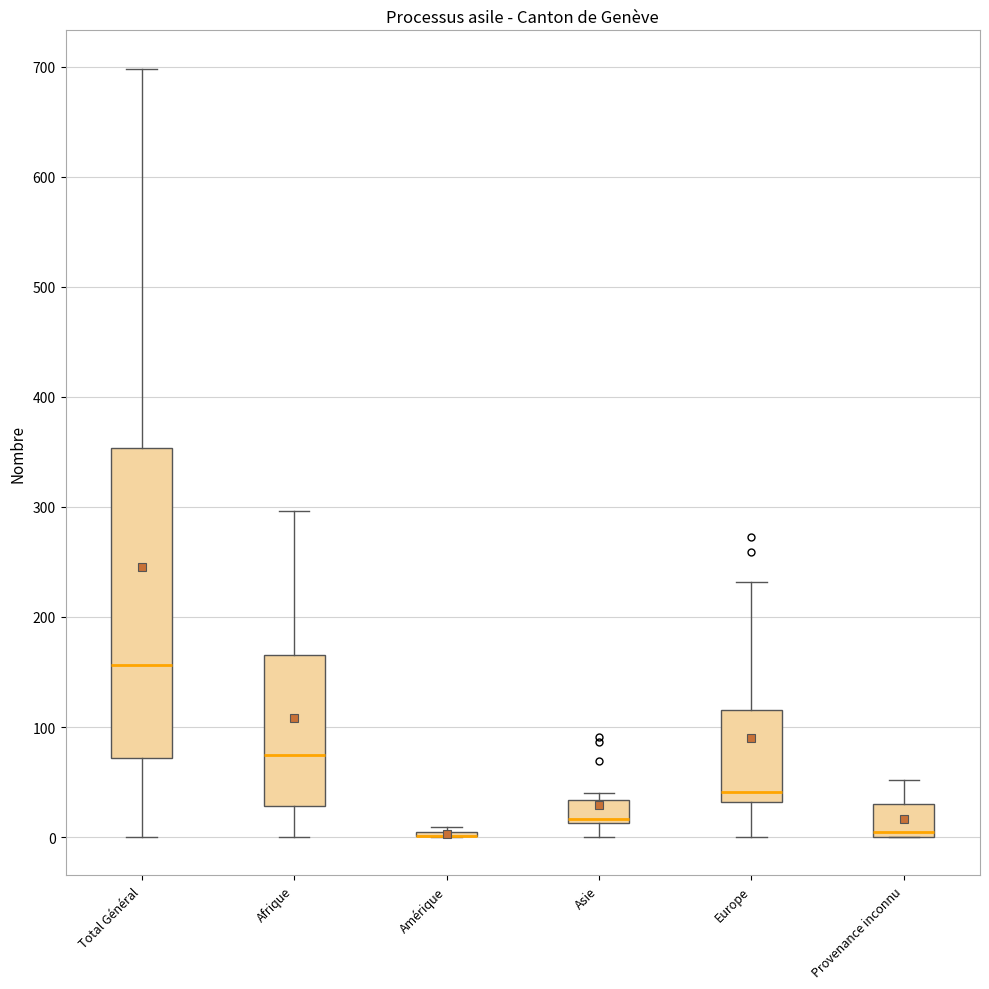

Which box is the tallest, from its lower edge to its upper edge?

Total Général